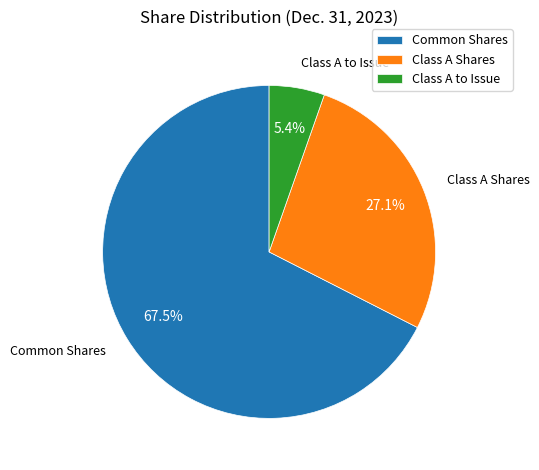

Combined, do Class A Shares and Class A to Issue account for over 50%?

No